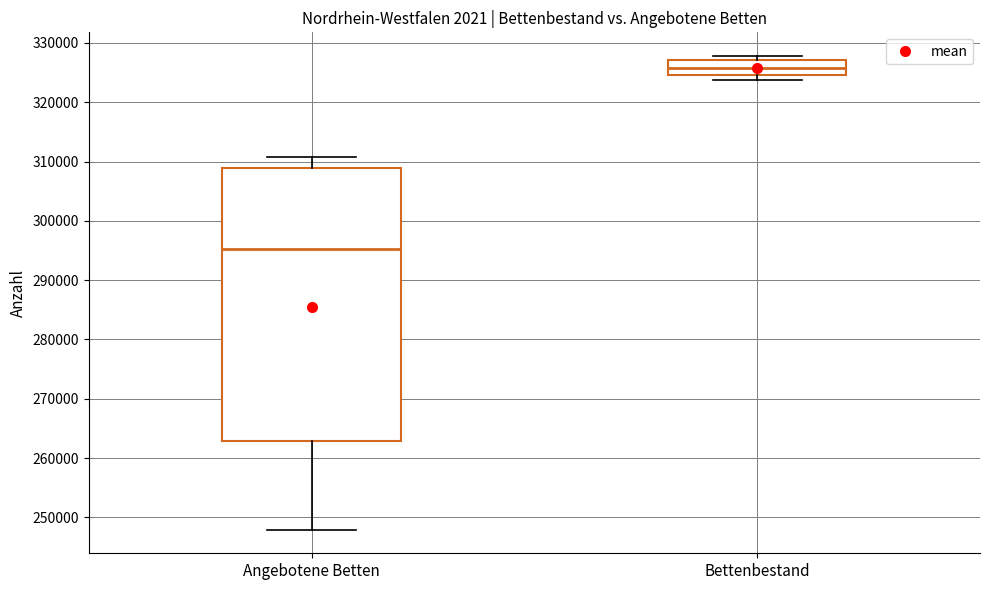

Reading left to right, transcribe this box plot: for each box, give where its median line is, the range the box spans, and where its two whiskers end, as read against the y-axis. The values are not printed on the chart, so give them approximately, as read against the axis.

Angebotene Betten: median 295000, box 263000 to 309000, whiskers 248000 to 311000
Bettenbestand: median 326000, box 325000 to 327000, whiskers 324000 to 328000